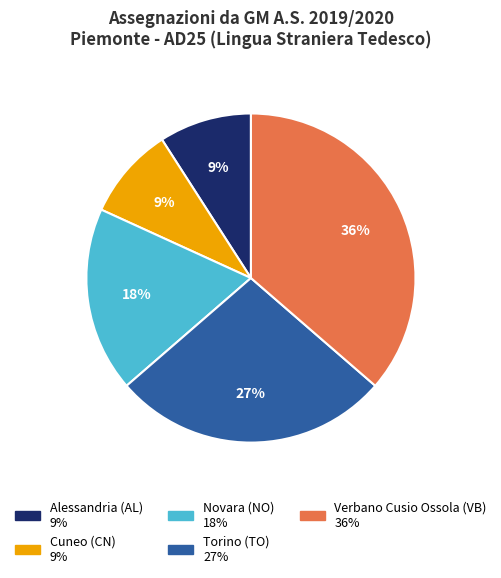

To the nearest percent, what percentage of the pie is Torino (TO)?

27%